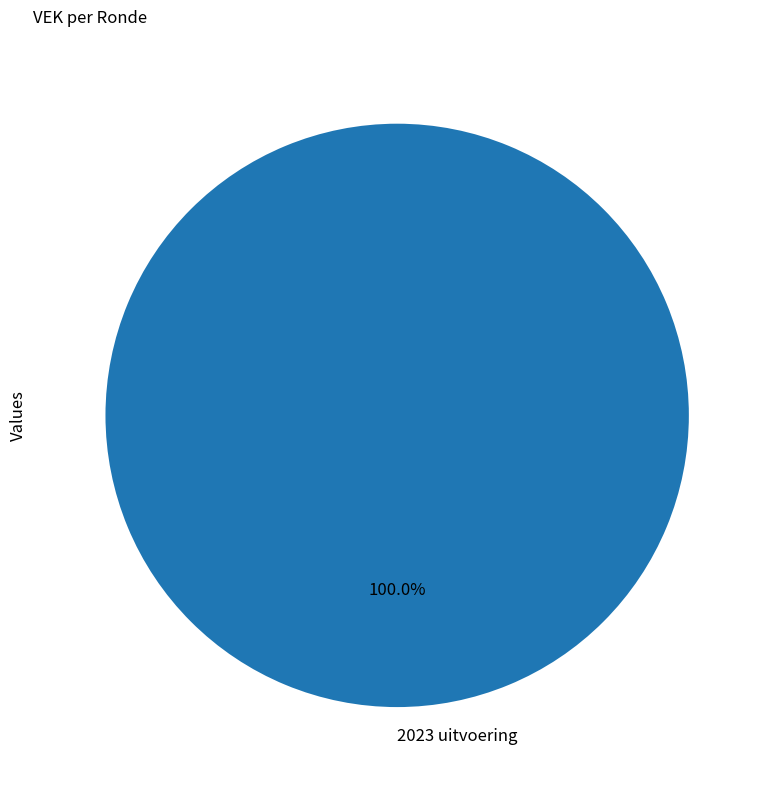

Does 2023 uitvoering account for over 50% of the chart?

Yes